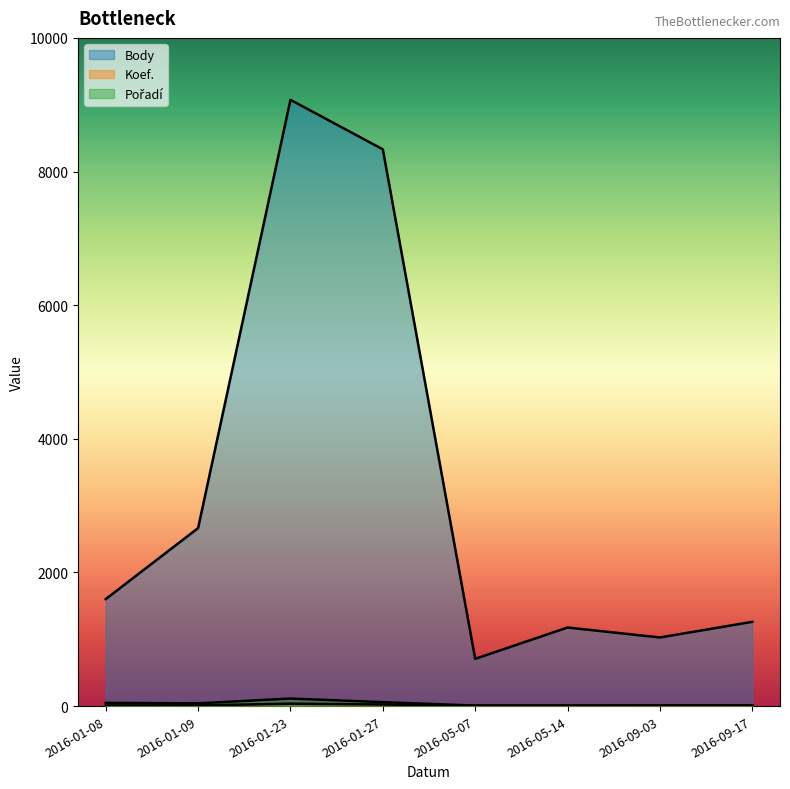

Reading left to right, transcribe all the data shown in this chart.

Body: 2016-01-08=1601	2016-01-09=2664	2016-01-23=9073	2016-01-27=8332	2016-05-07=707	2016-05-14=1176	2016-09-03=1027	2016-09-17=1261
Koef.: 2016-01-08=10	2016-01-09=10	2016-01-23=36	2016-01-27=24	2016-05-07=7	2016-05-14=7	2016-09-03=7	2016-09-17=7
Pořadí: 2016-01-08=48	2016-01-09=41	2016-01-23=113	2016-01-27=59	2016-05-07=7	2016-05-14=6	2016-09-03=9	2016-09-17=10